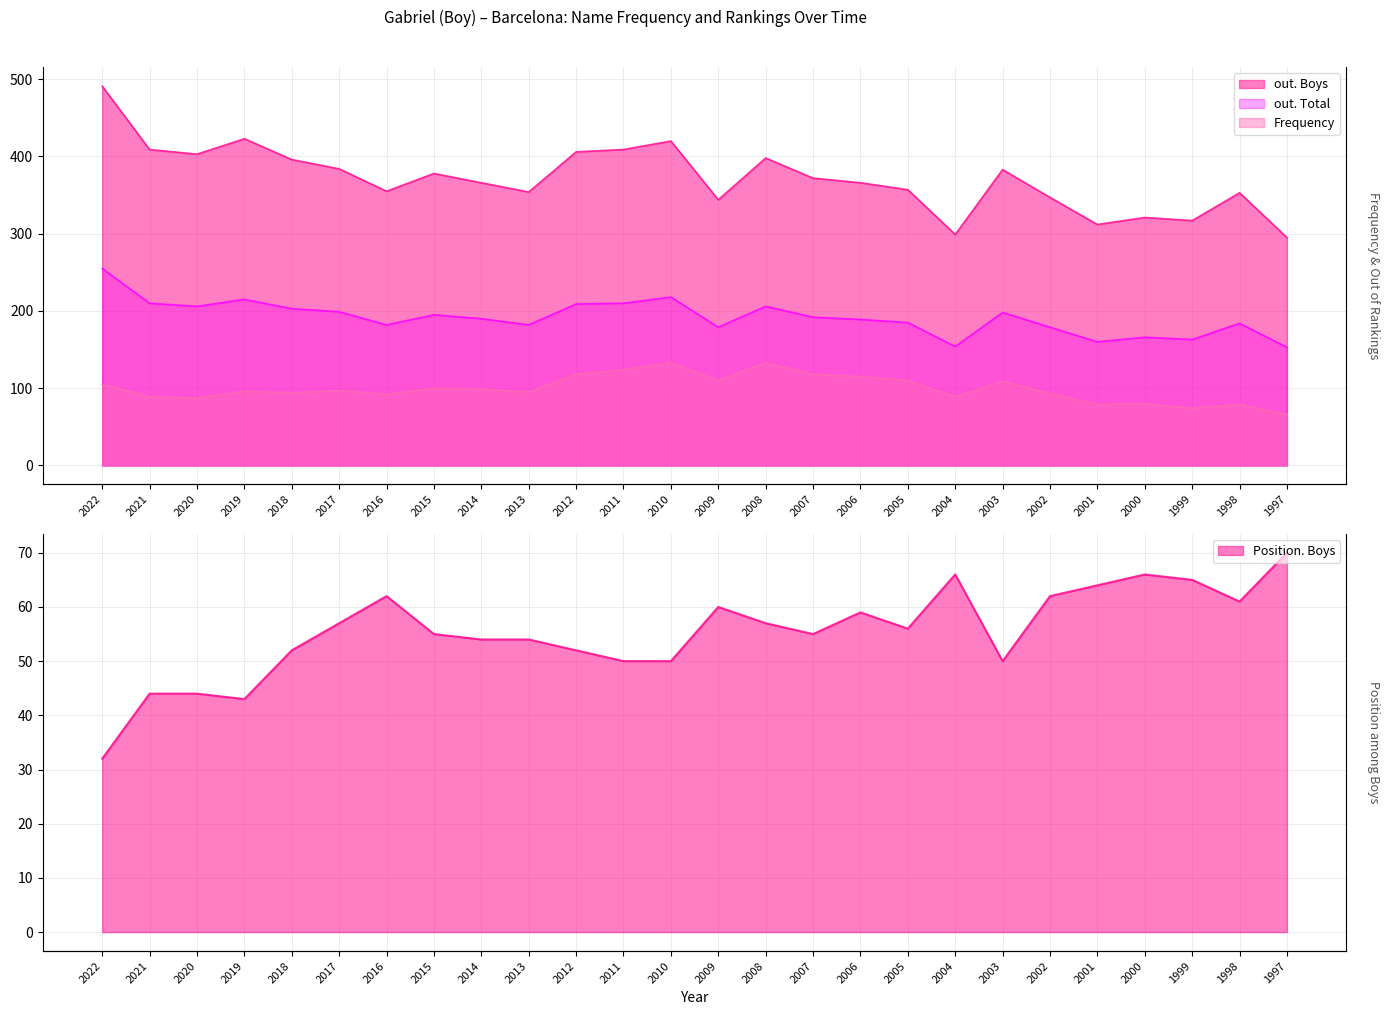

Which series changed the most between 2005 and 2004?

out. Boys